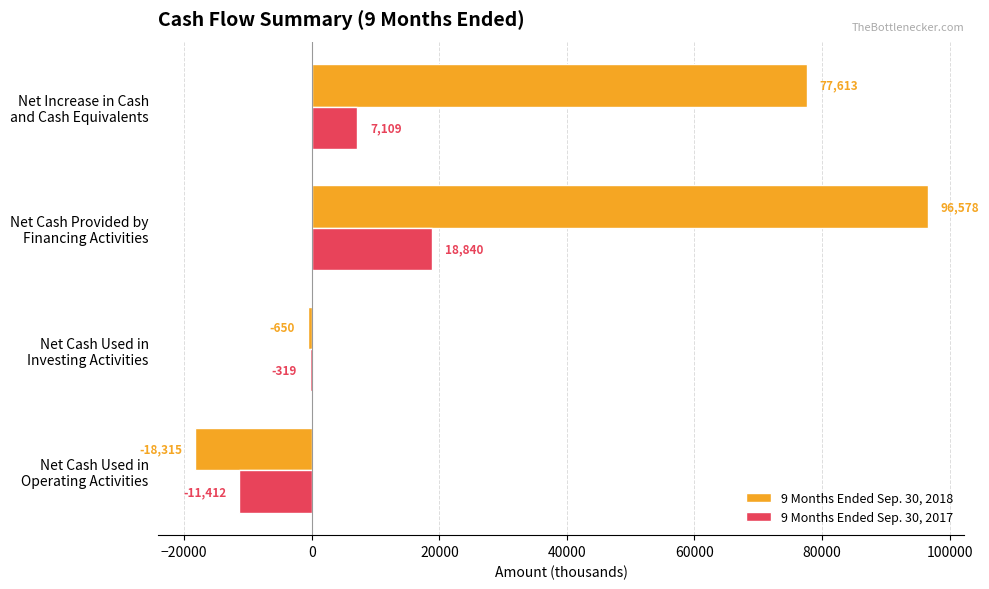

How many 9 Months Ended Sep. 30, 2018 values are between -650 and 96578?

3